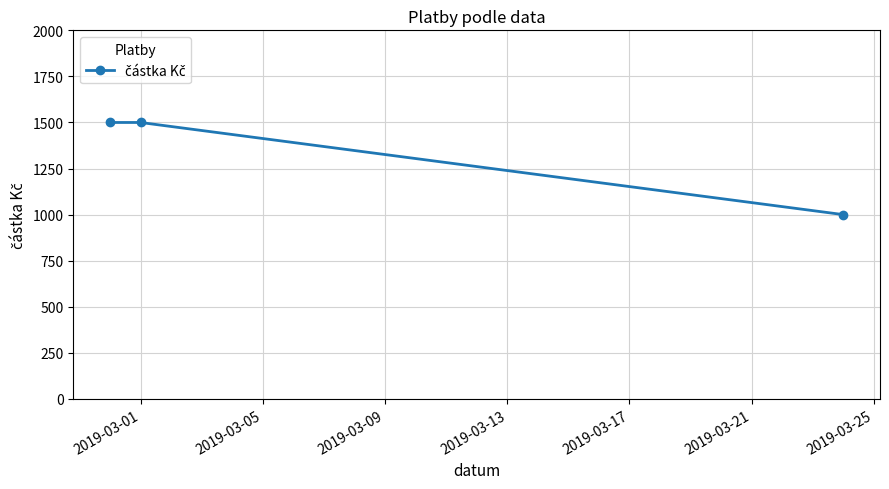

What is the smallest value displayed?

1000